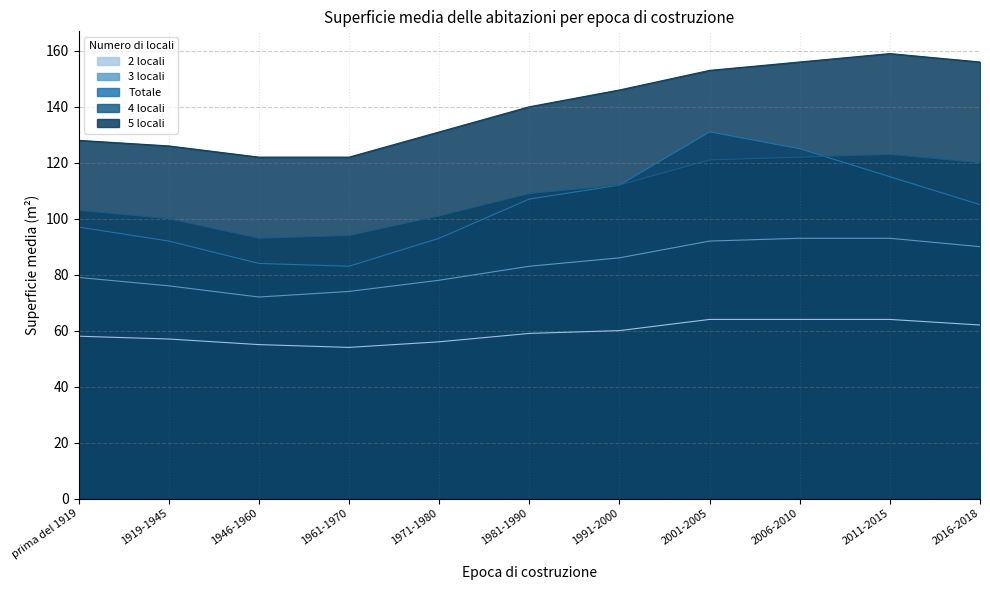

Reading right to left, list all the values displayed in this chart.

4 locali: 120	123	122	121	112	109	101	94	93	100	103
3 locali: 90	93	93	92	86	83	78	74	72	76	79
Totale: 105	115	125	131	112	107	93	83	84	92	97
5 locali: 156	159	156	153	146	140	131	122	122	126	128
2 locali: 62	64	64	64	60	59	56	54	55	57	58